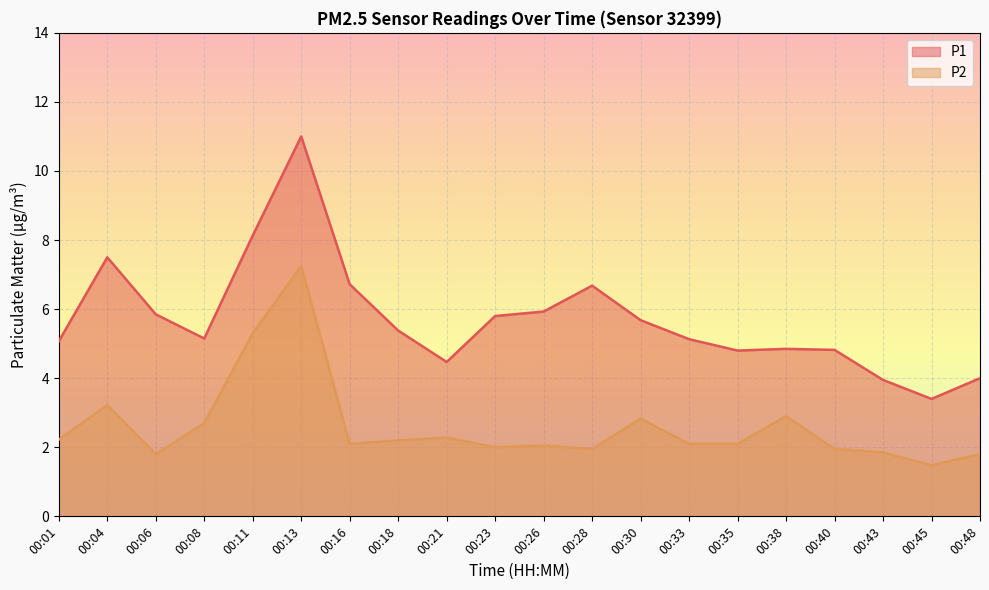

How many values in the P2 series are below 2?

6